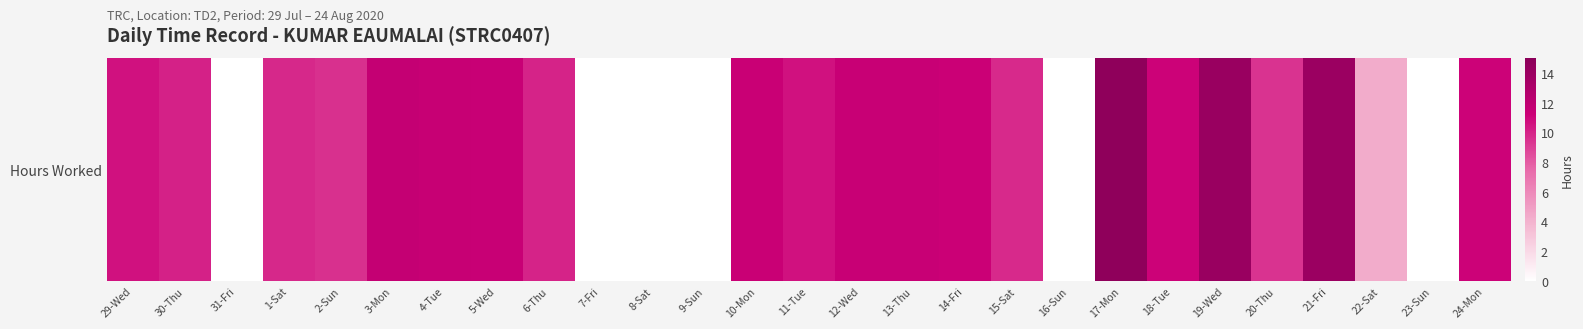

List the labels in order of value, smallest first.

31-Fri, 7-Fri, 8-Sat, 9-Sun, 16-Sun, 23-Sun, 22-Sat, 20-Thu, 2-Sun, 15-Sat, 1-Sat, 6-Thu, 30-Thu, 11-Tue, 29-Wed, 24-Mon, 18-Tue, 14-Fri, 10-Mon, 5-Wed, 13-Thu, 12-Wed, 4-Tue, 3-Mon, 21-Fri, 19-Wed, 17-Mon